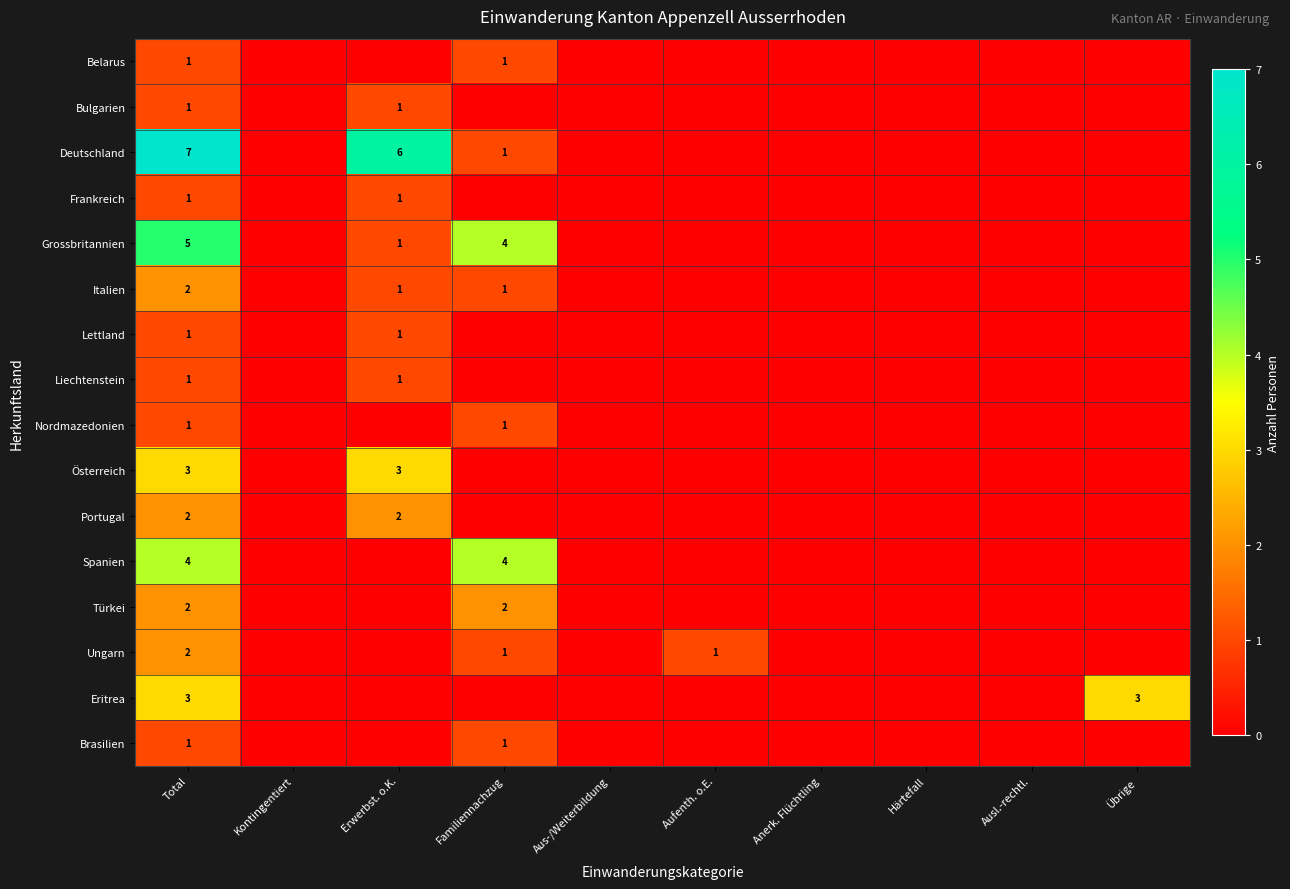

The Grossbritannien series shows 5 at Total. True or false?

True